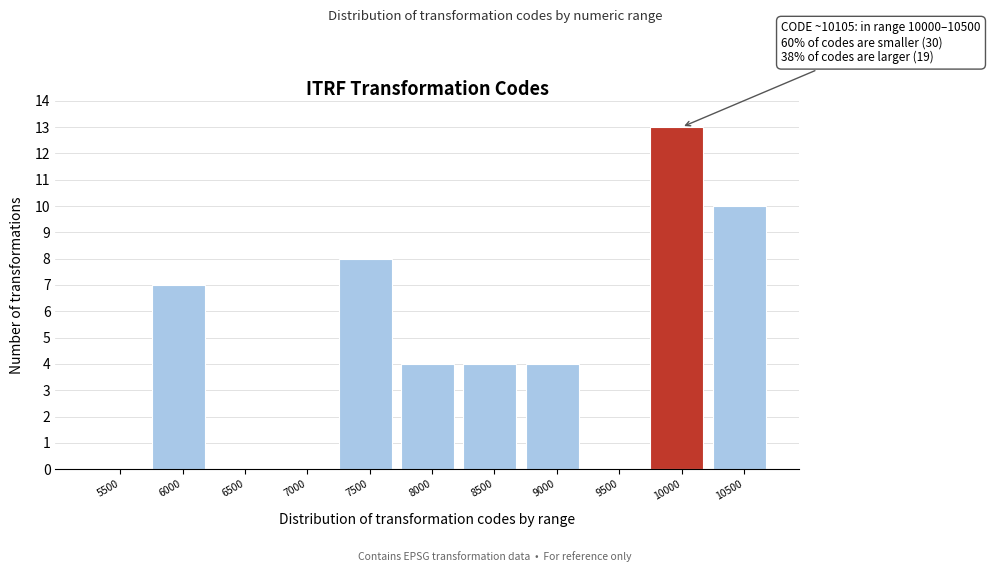

Reading left to right, extract all data points from this chart.

5500=0	6000=7	6500=0	7000=0	7500=8	8000=4	8500=4	9000=4	9500=0	10000=13	10500=10